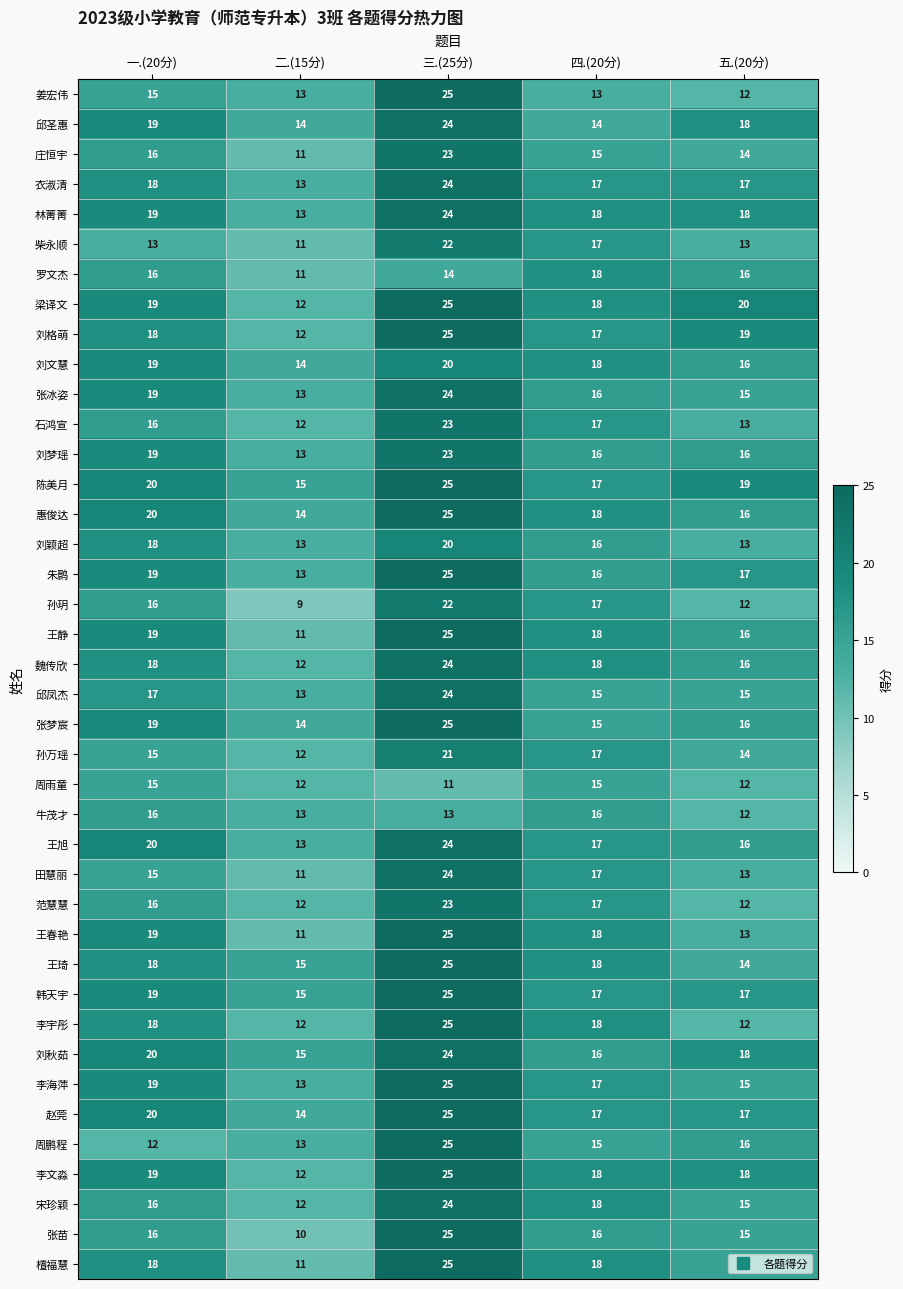

Is the value of 韩天宇 at 四.(20分) greater than the value of 牛茂才 at 四.(20分)?

Yes